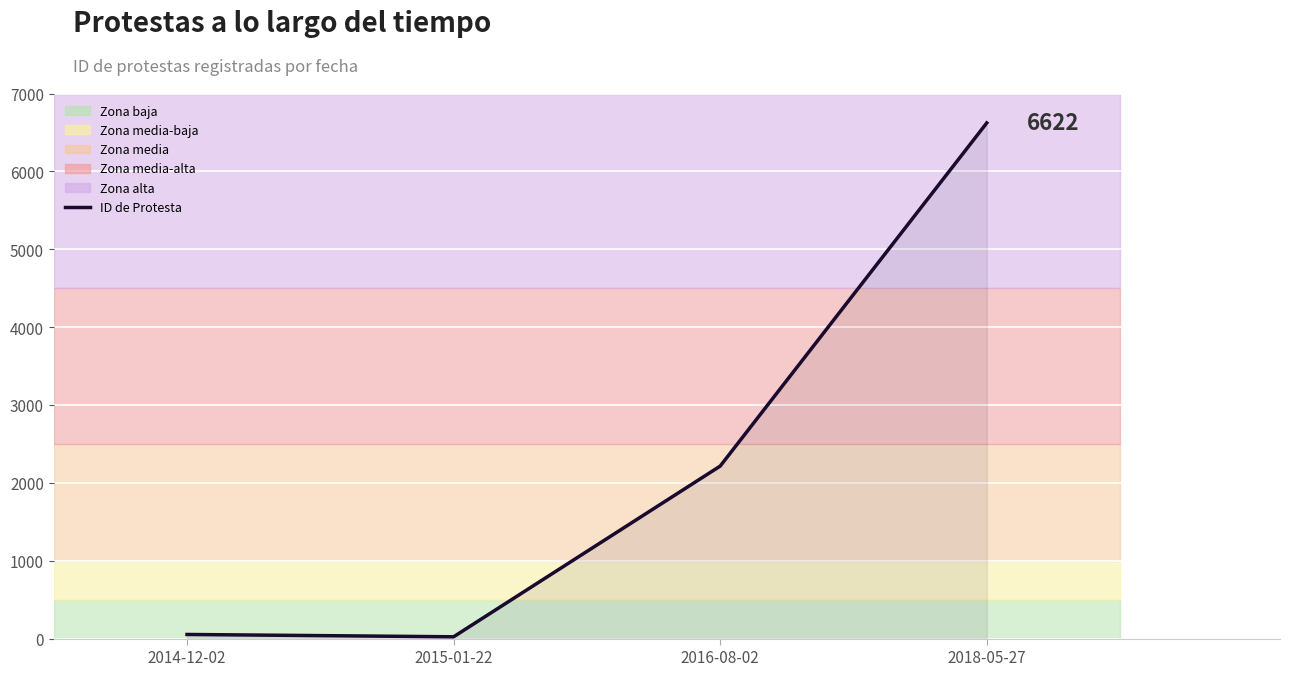

What is the sum of all values?

8913